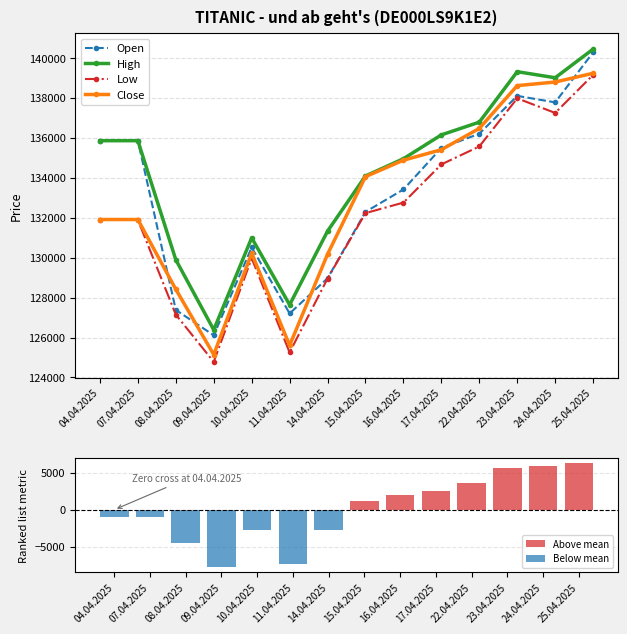

Rank the series at 24.04.2025 from lowest to highest value.

Below mean, Above mean, Low, Open, Close, High